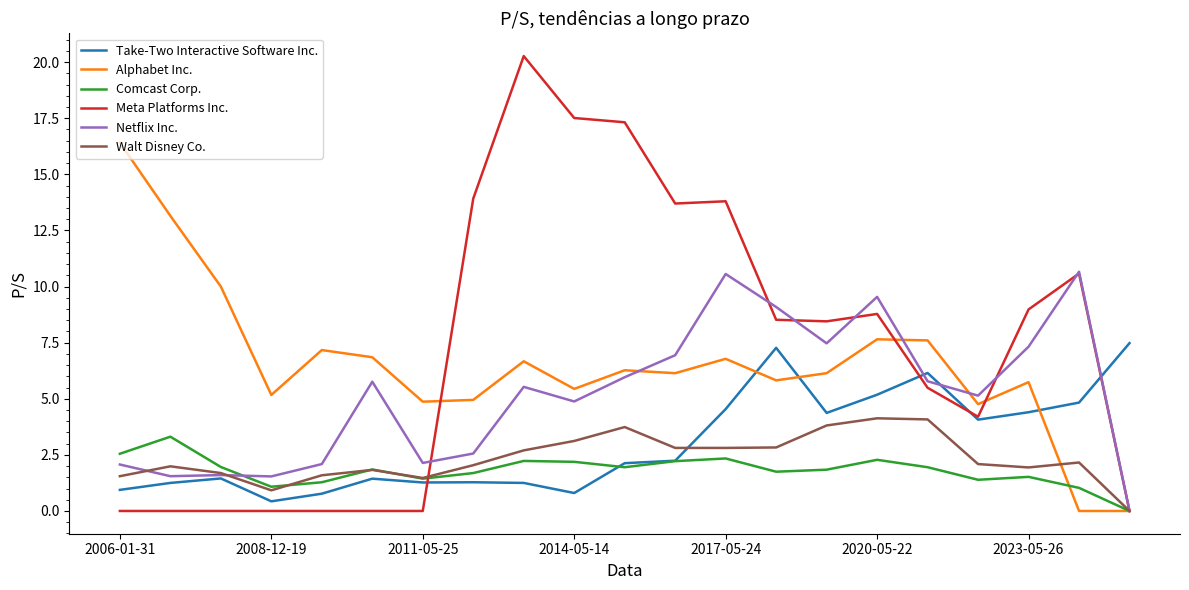

How many intersections are there between Take-Two Interactive Software Inc. and Alphabet Inc.?

3